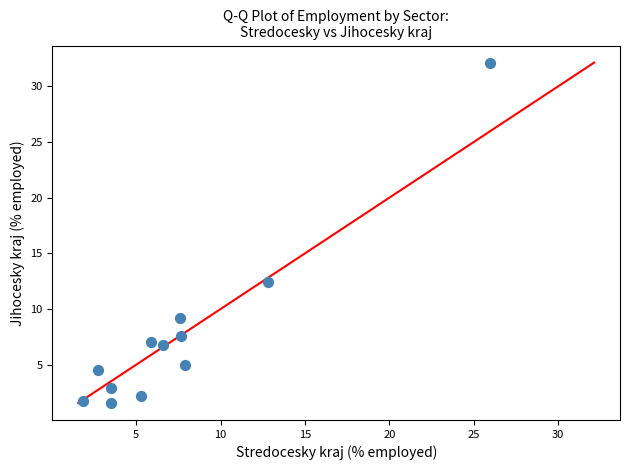

What is the range of Y values (max minus min)?

30.6